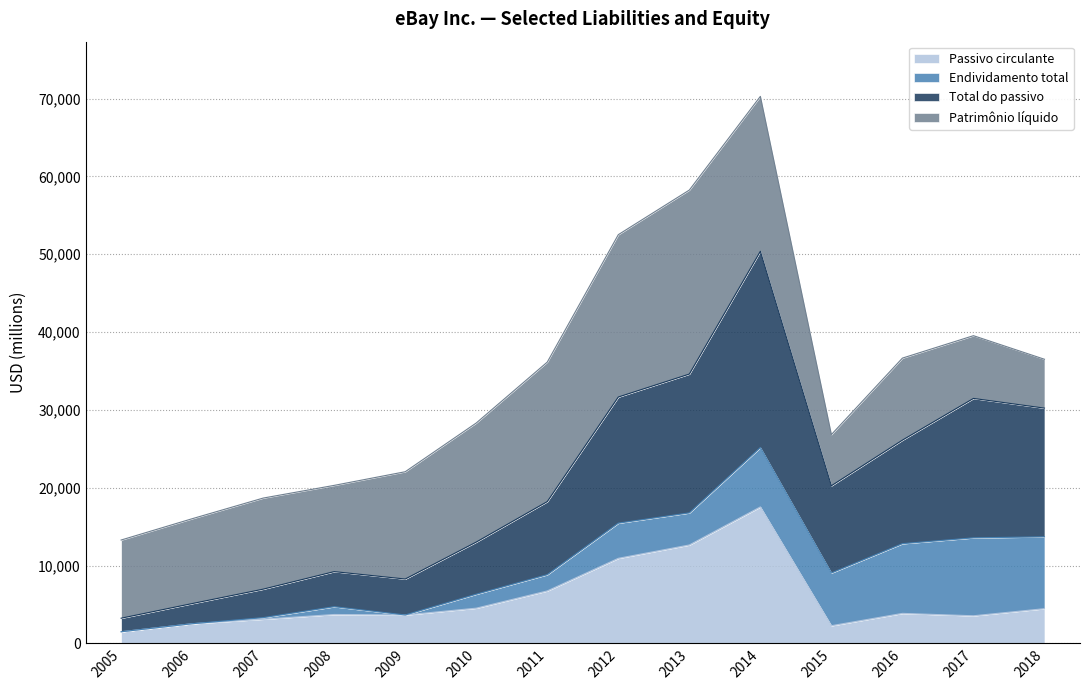

At which label does Total do passivo reach its peak?

2014